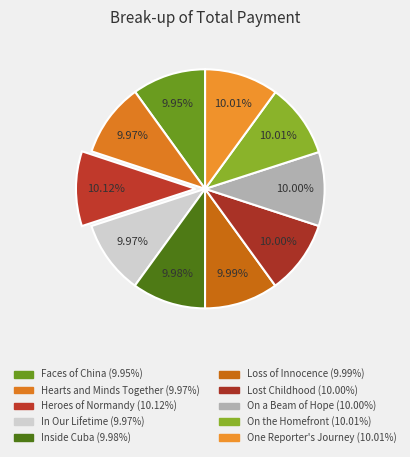

Is One Reporter's Journey the majority of the pie?

No